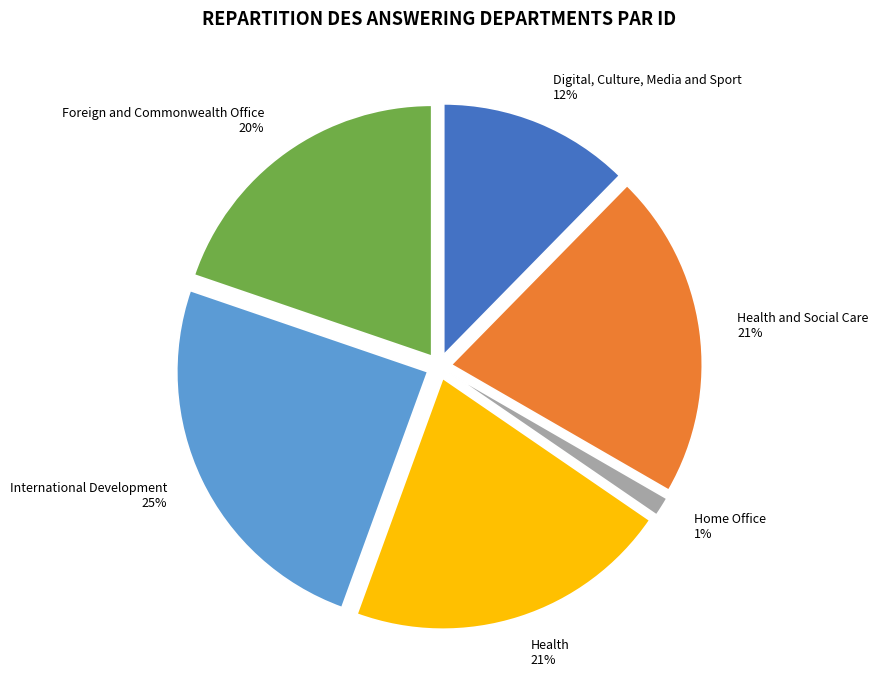

Which has a higher value, Digital, Culture, Media and Sport or Foreign and Commonwealth Office?

Foreign and Commonwealth Office